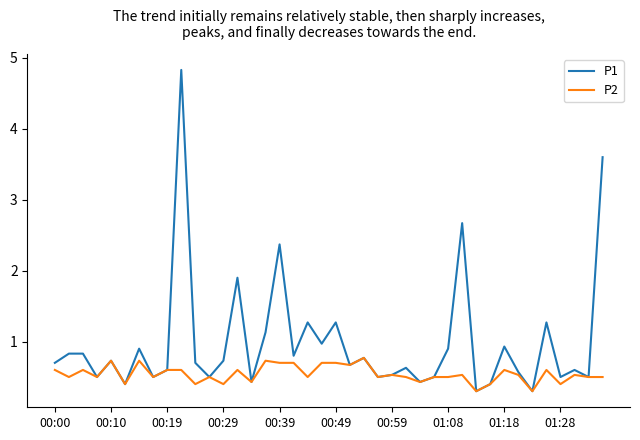

What is the smallest value displayed?

0.3